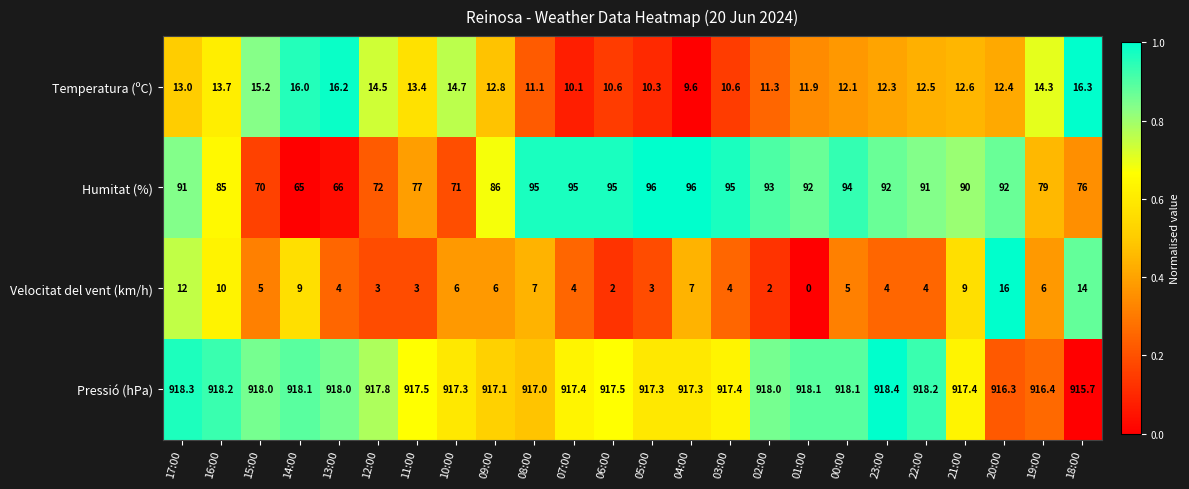

What is the sum of all Temperatura (ºC) values?

307.5